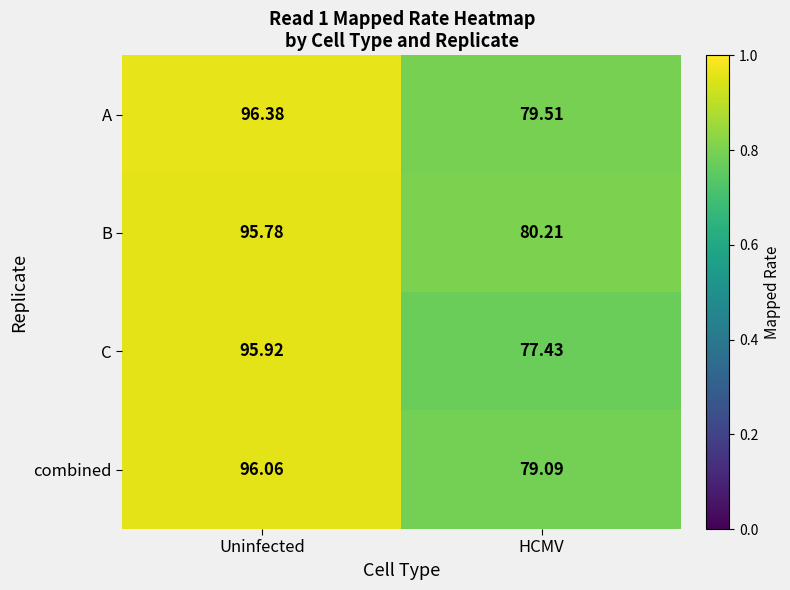

Rank the series by their maximum value, from lowest to highest.

B, C, combined, A